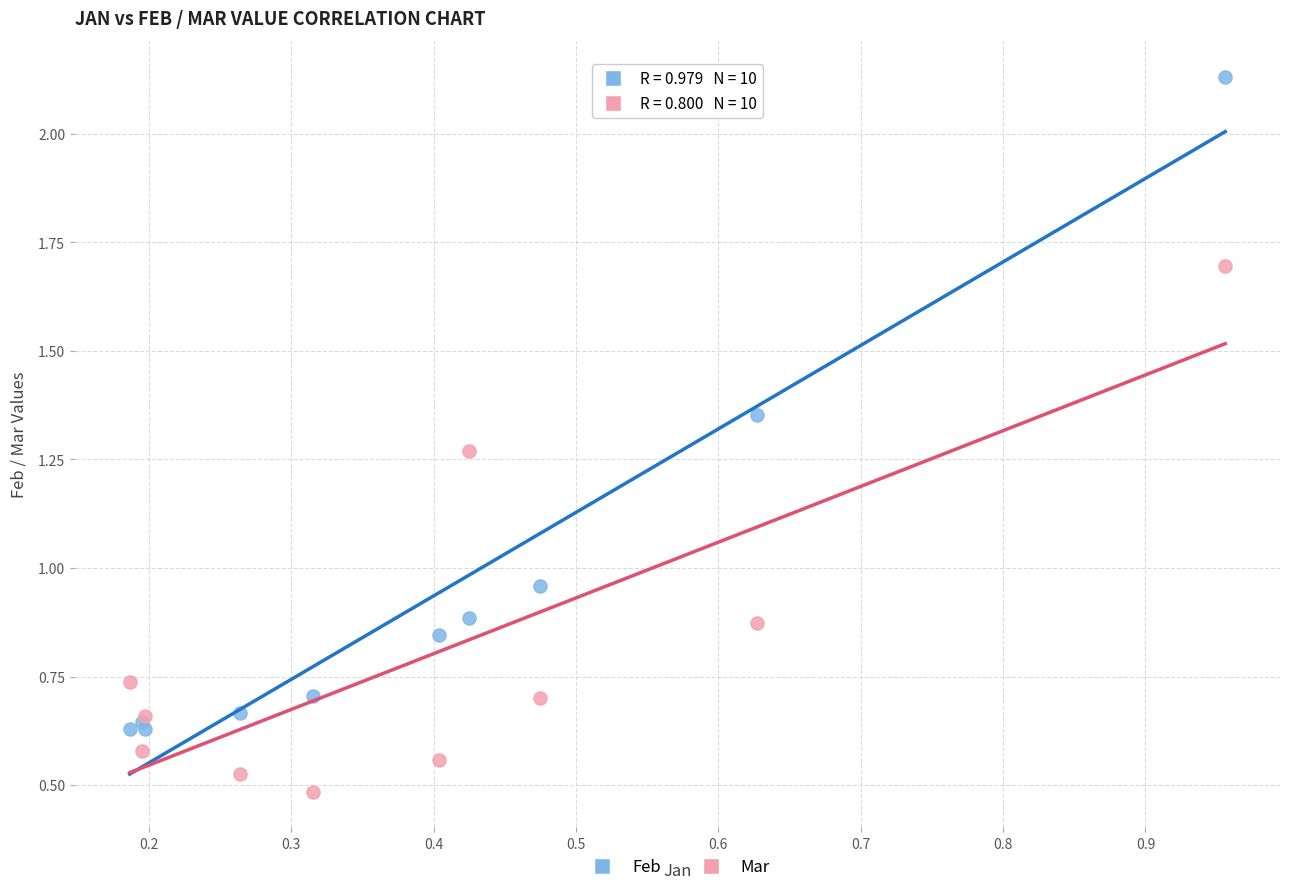

Which series reaches the minimum Y coordinate?

Mar